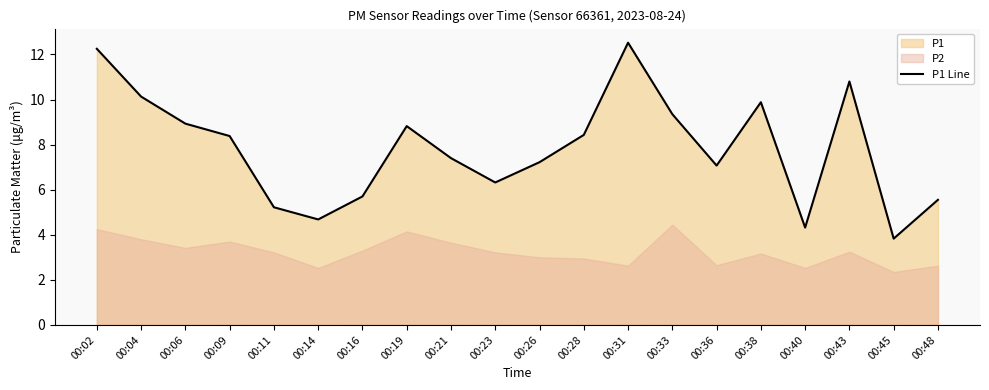

What is the difference between the maximum and minimum values?

8.7